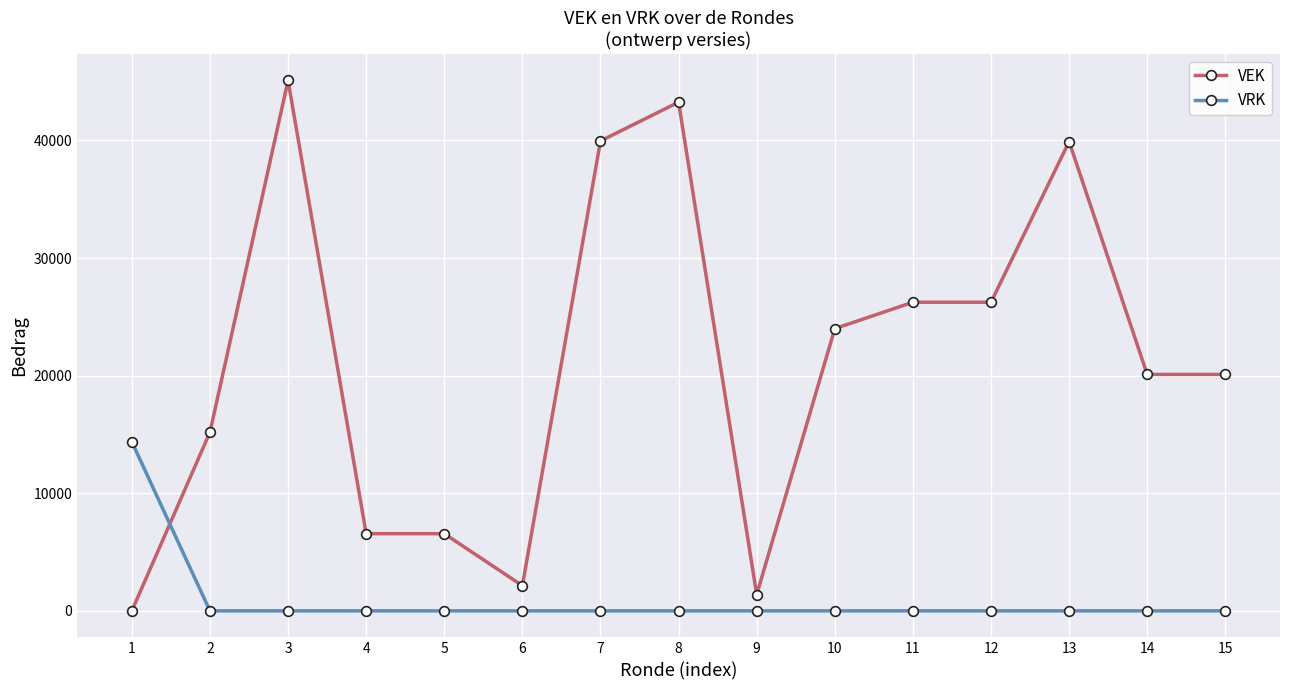

What is the sum of all VRK values?

14375